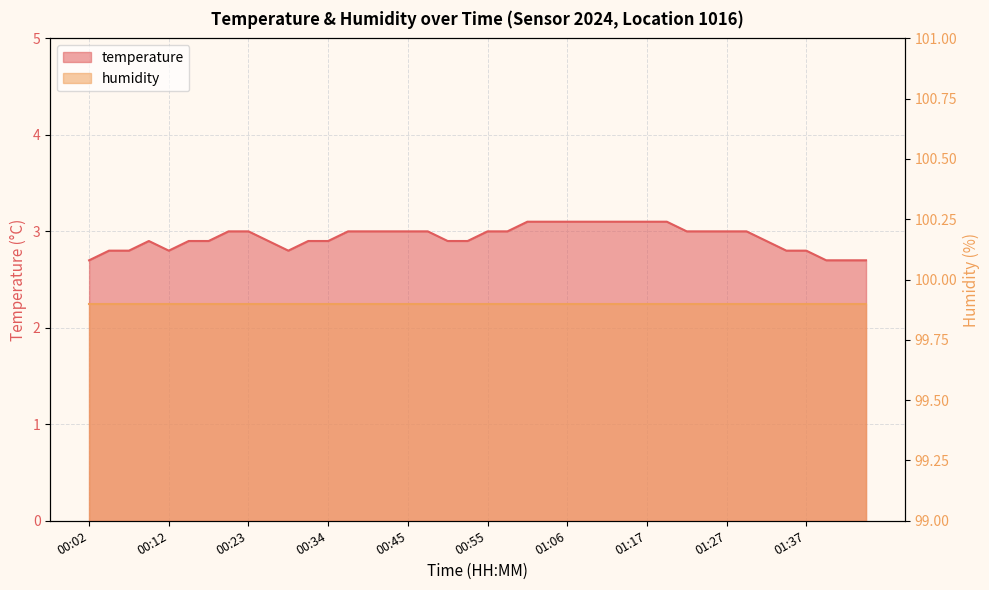

Between 00:47 and 01:06, which is larger?

01:06